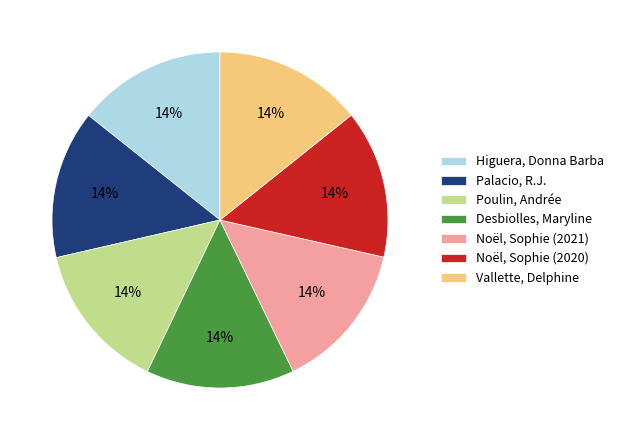

To the nearest percent, what percentage of the pie is Poulin, Andrée?

14%